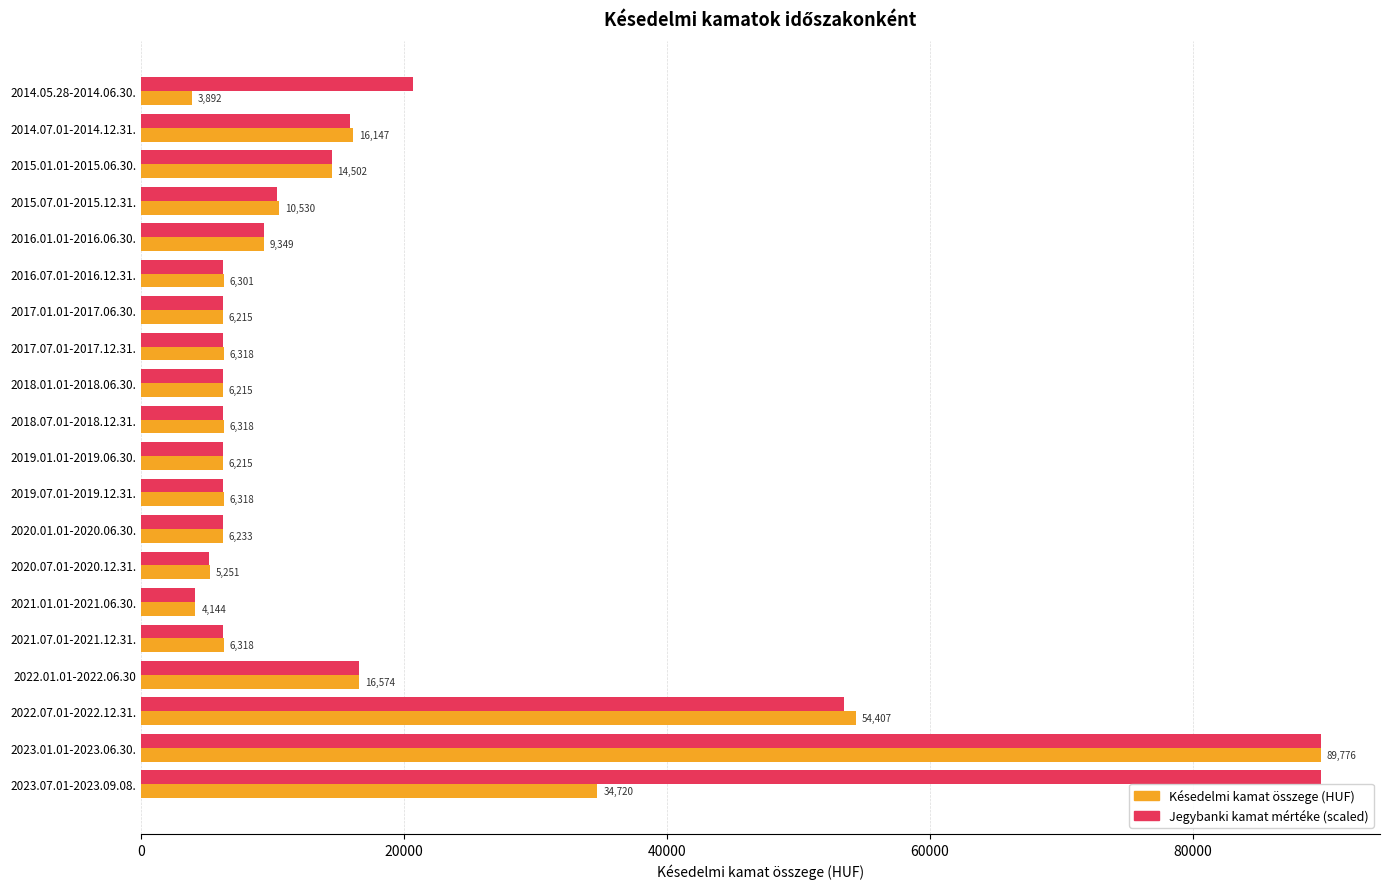

At which category is the sum across all series the highest?

2023.01.01-2023.06.30.